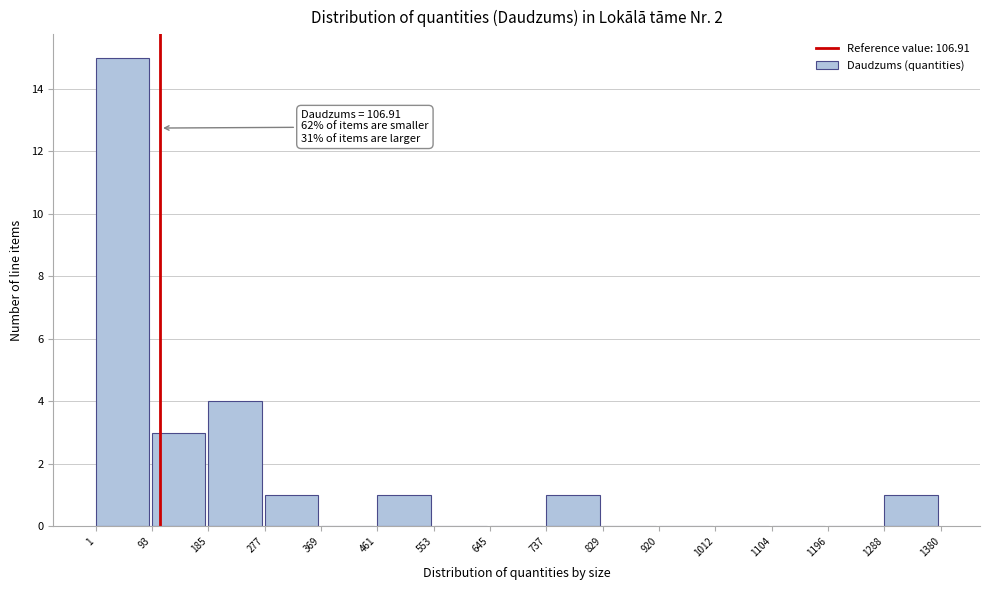

Which range on the x-axis has the tallest bar?

1 to 93